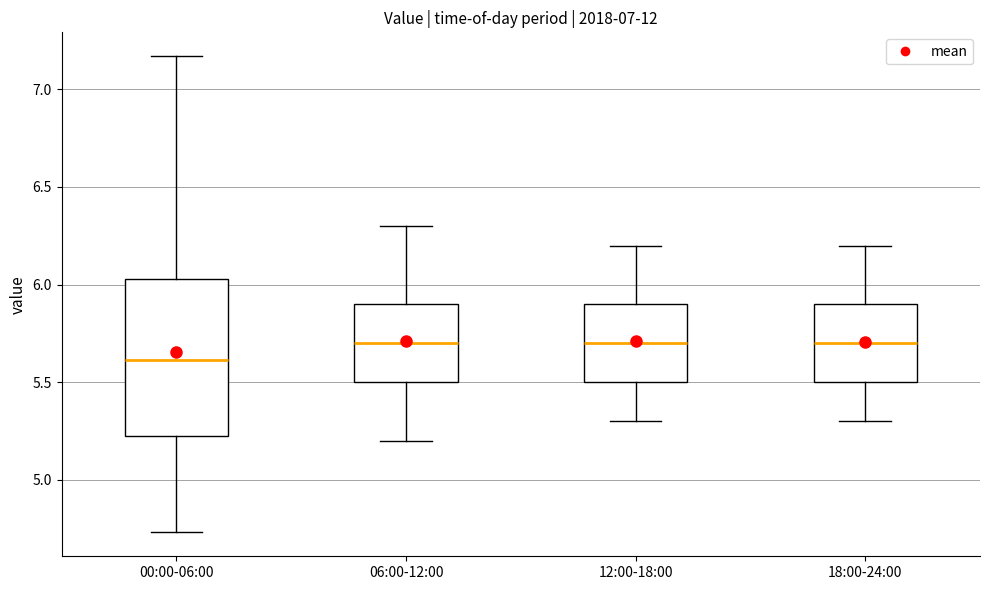

Which box has the lowest median line?

00:00-06:00